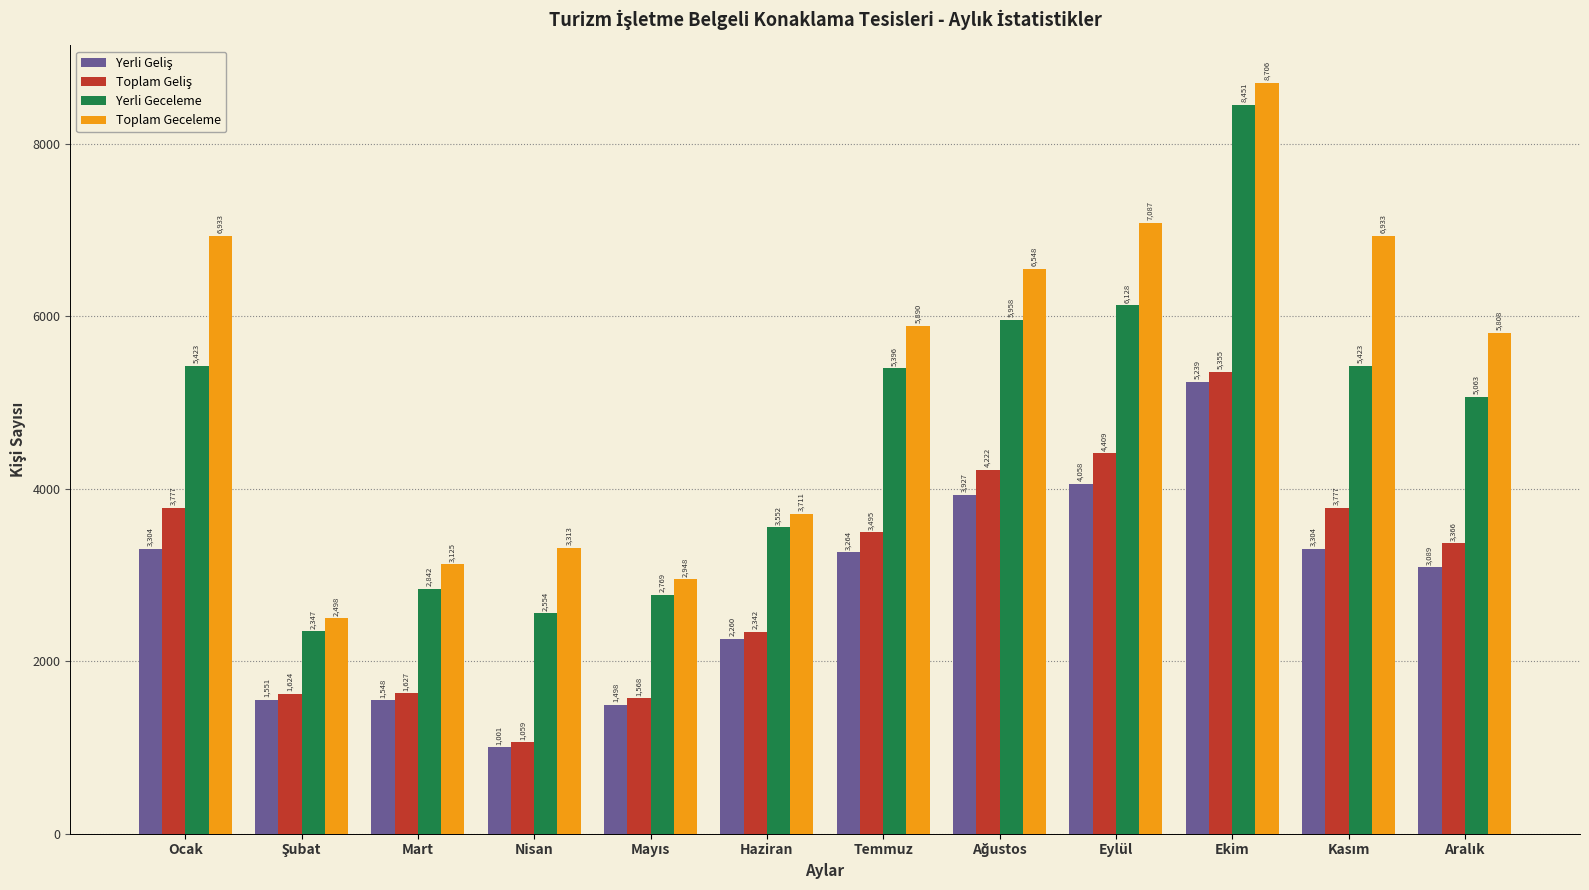

At which category does the chart reach its minimum across all series?

Nisan